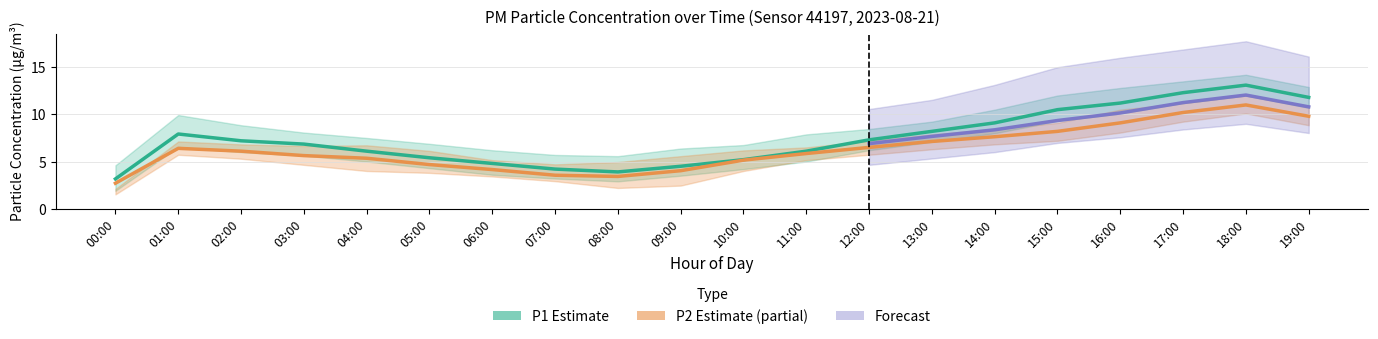

Does the chart display data point markers on the line(s)?

No